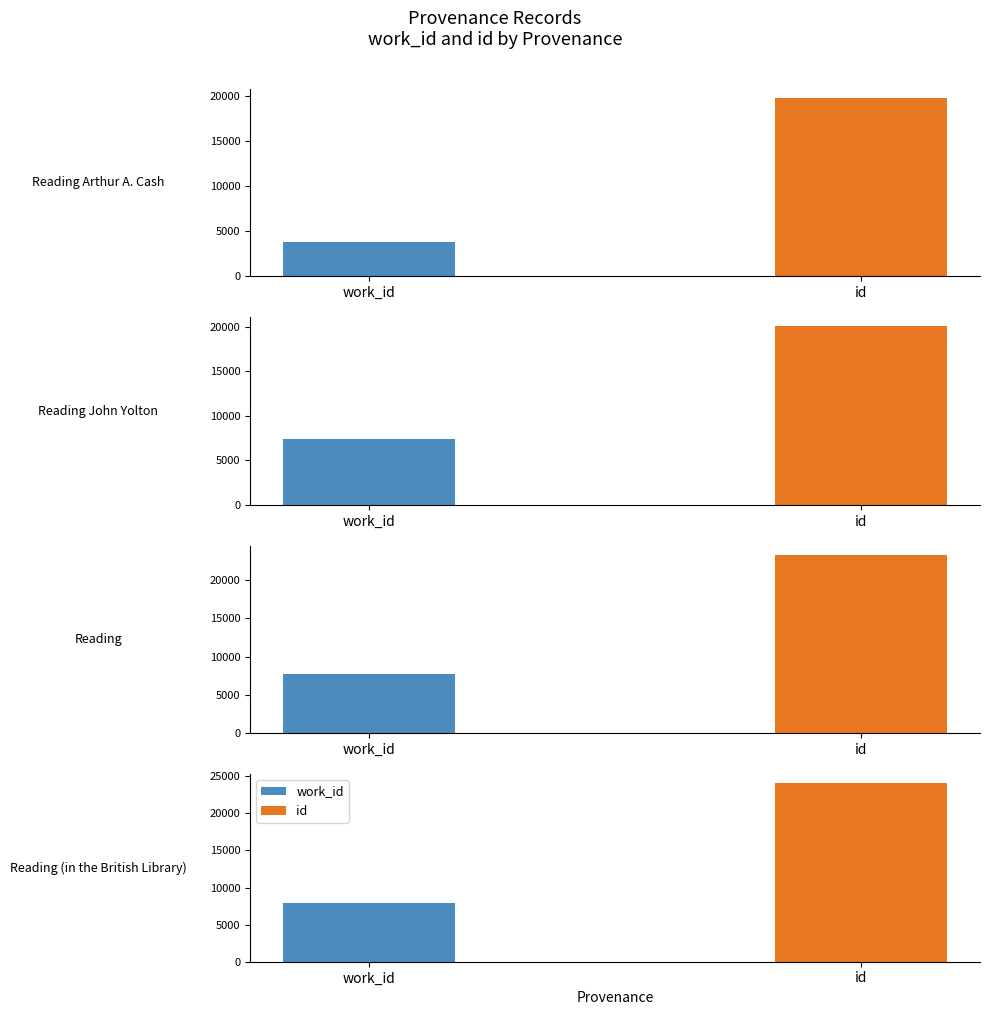

At which label does id reach its peak?

Reading (in the British Library)